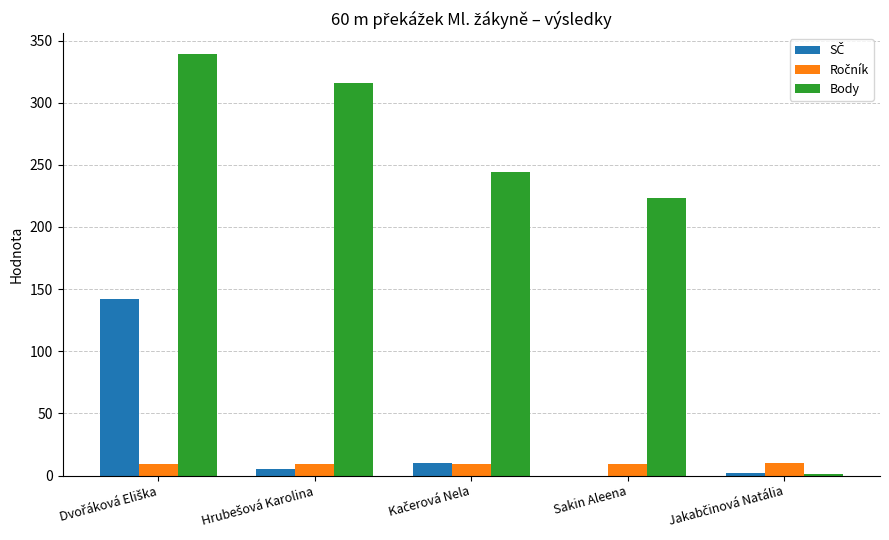

Are the bars grouped side by side (vs. stacked)?

Yes